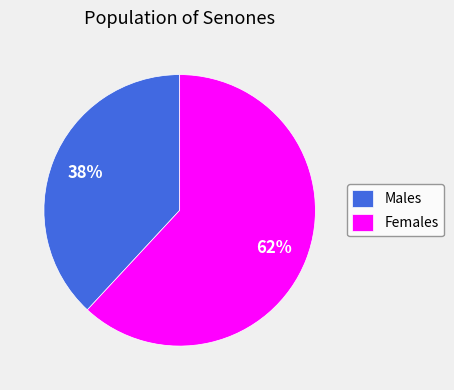

What is the majority slice?

Females